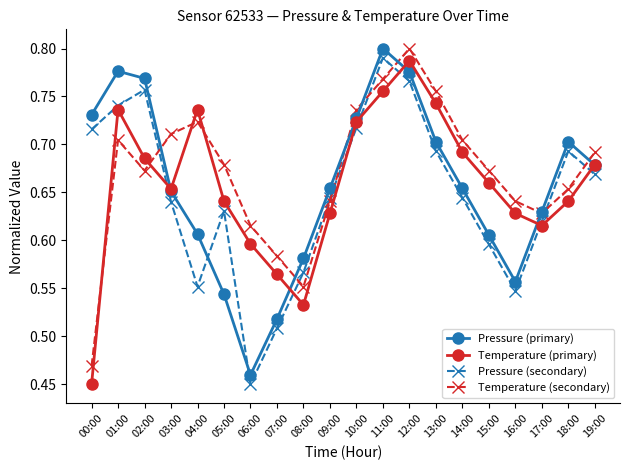

Is it true that Temperature (primary) equals 1.0 at 02:00?

False